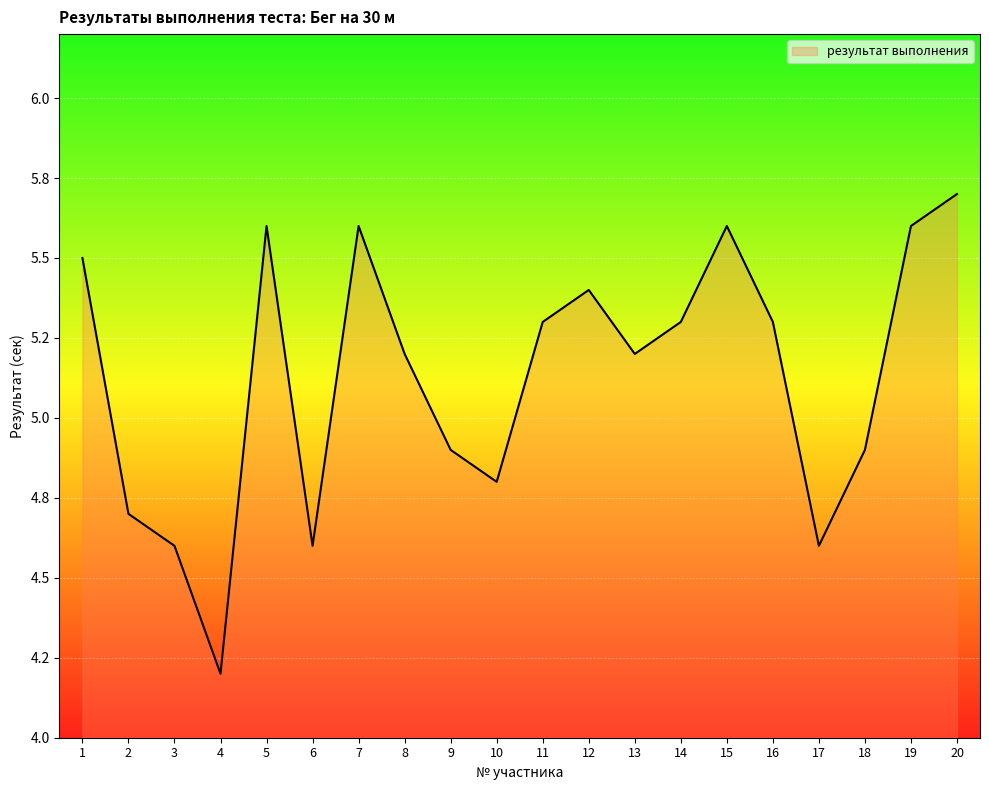

Does the chart display data point markers on the line(s)?

No